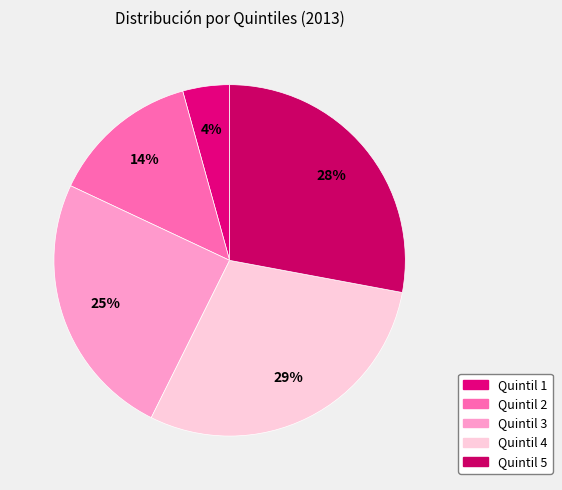

To the nearest percent, what is the average slice percentage?

20%